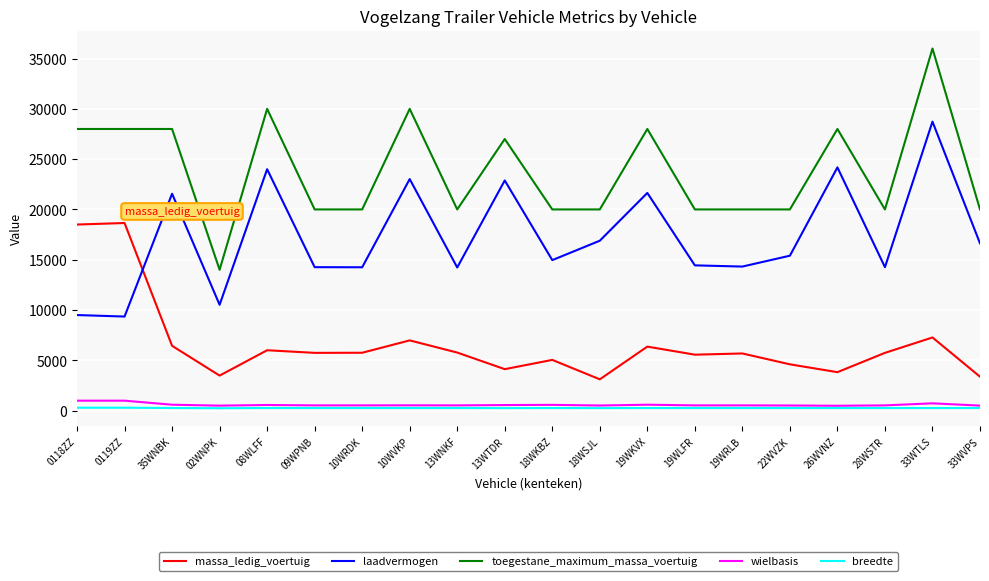

The value of laadvermogen at 13WNKF is 19669. True or false?

False